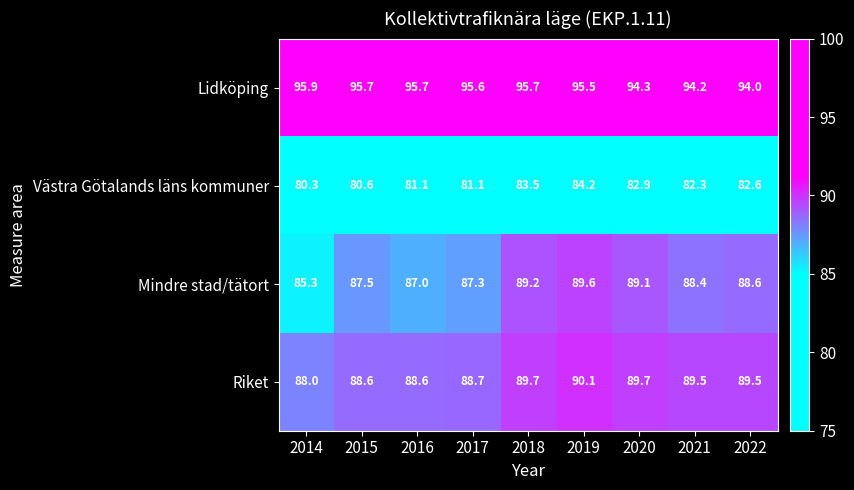

True or false: Riket has a value of 33.2 at 2018.

False